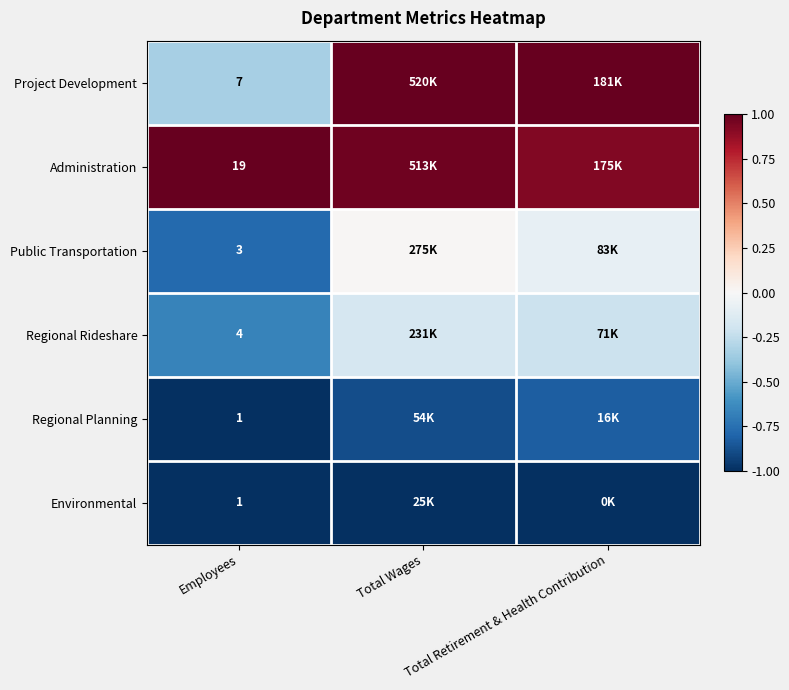

List the labels in order of Administration value, smallest first.

Total Retirement & Health Contribution, Total Wages, Employees